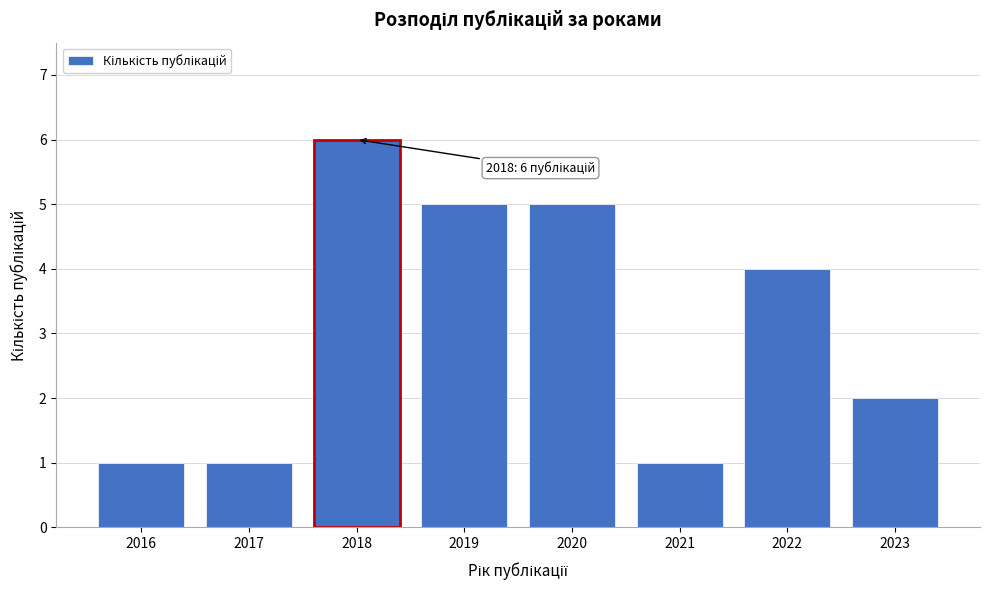

Reading right to left, what are all the values shown in this chart?

2	4	1	5	5	6	1	1